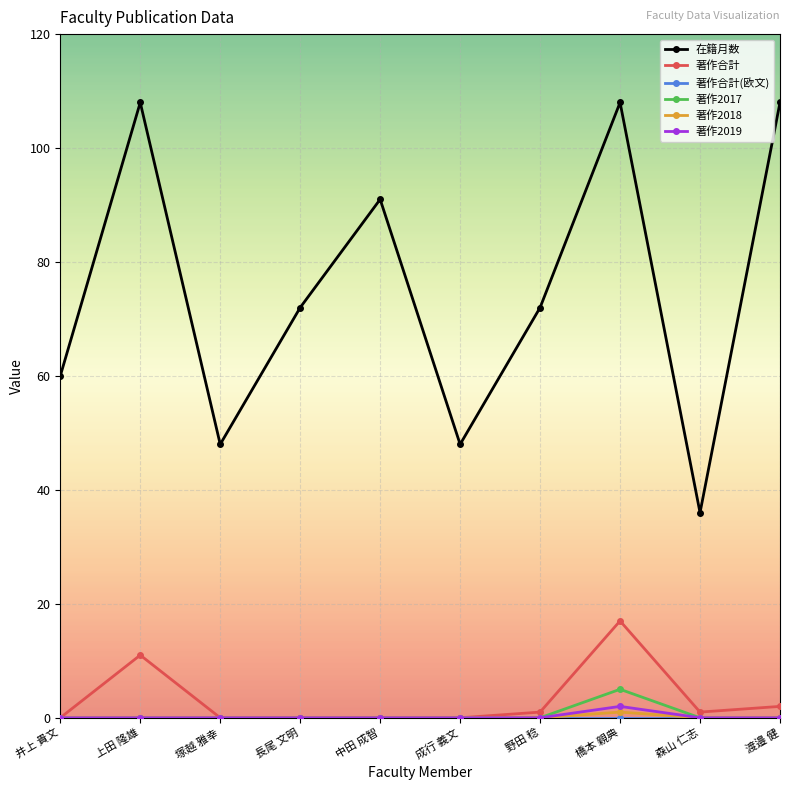

What is the greatest value displayed?

108